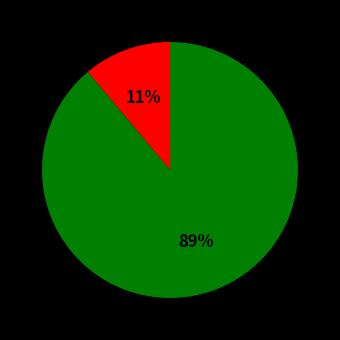

To the nearest percent, what is the difference between the largest and smallest slice percentages?

78%